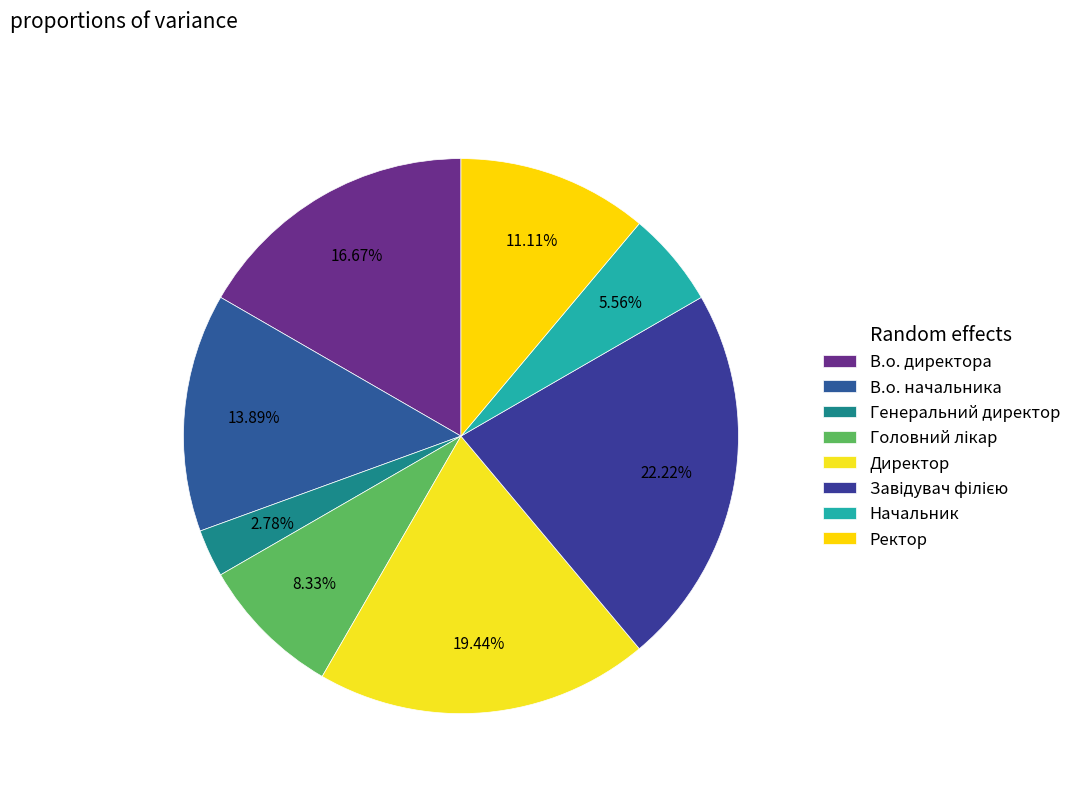

What is the ratio of the value at Ректор to the value at В.о. начальника?

0.8